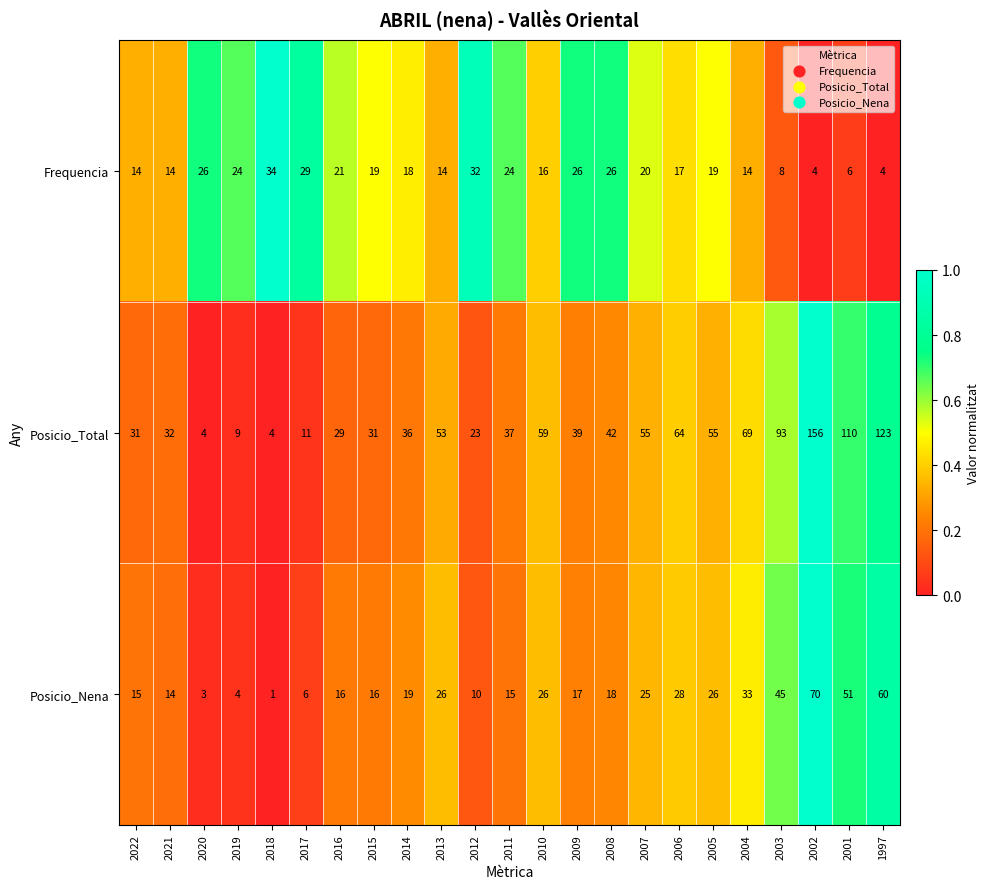

At which category is the sum across all series the highest?

2002